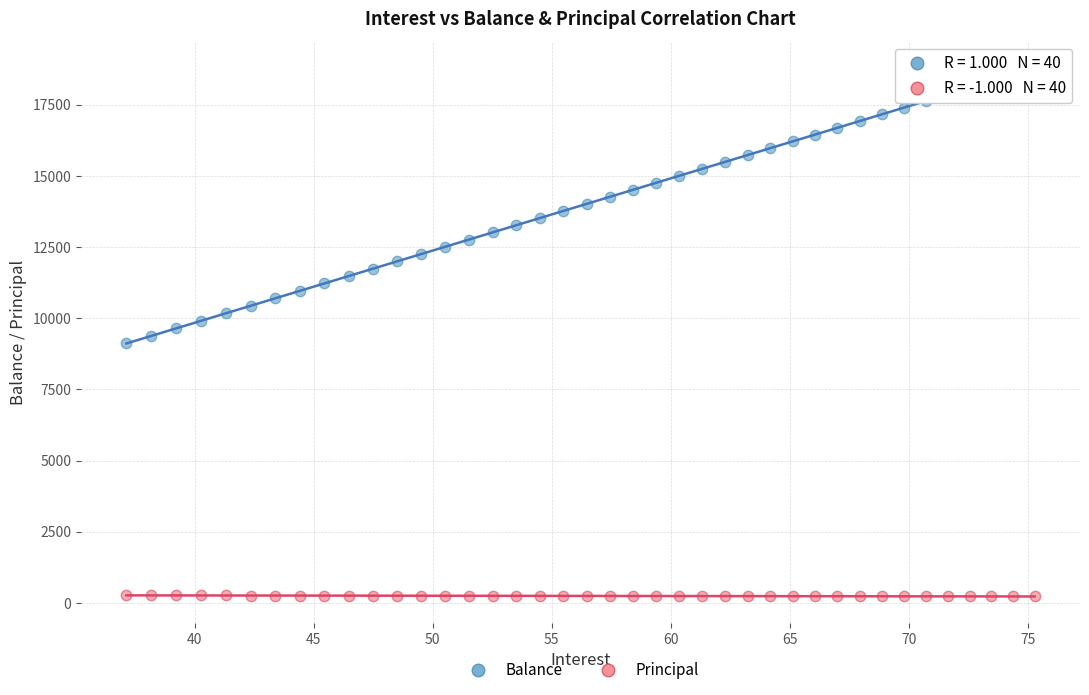

Which series contains the highest Y value?

Balance